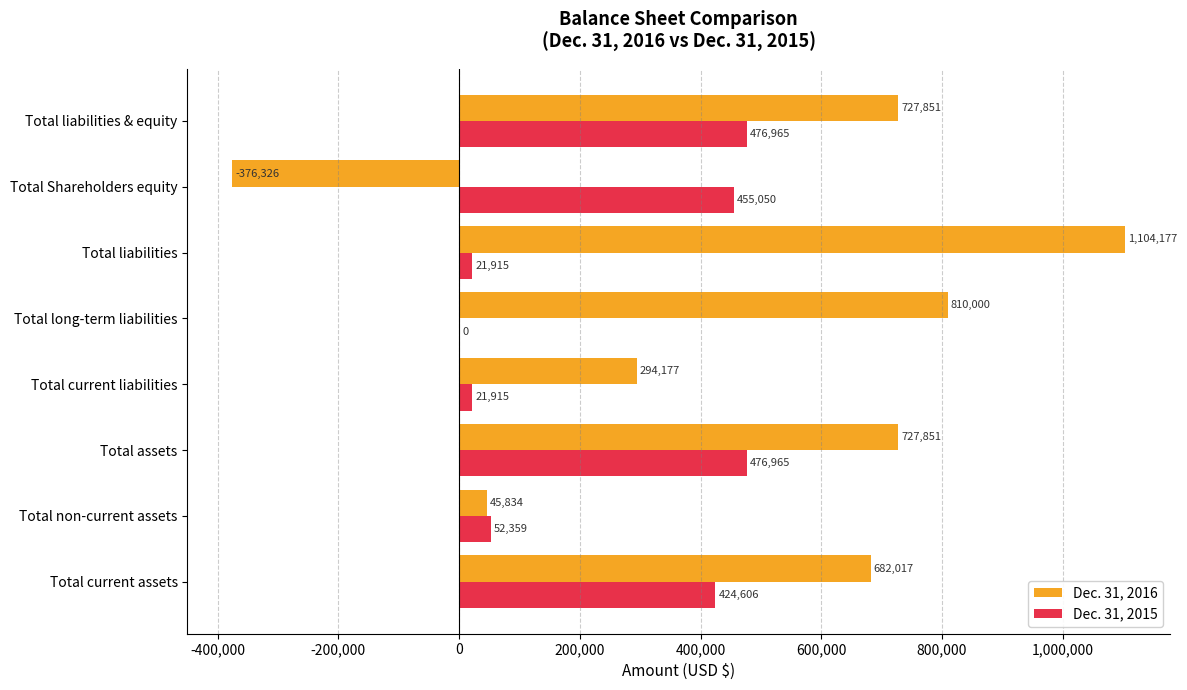

Is the value of Dec. 31, 2015 at Total Shareholders equity greater than the value of Dec. 31, 2016 at Total liabilities & equity?

No